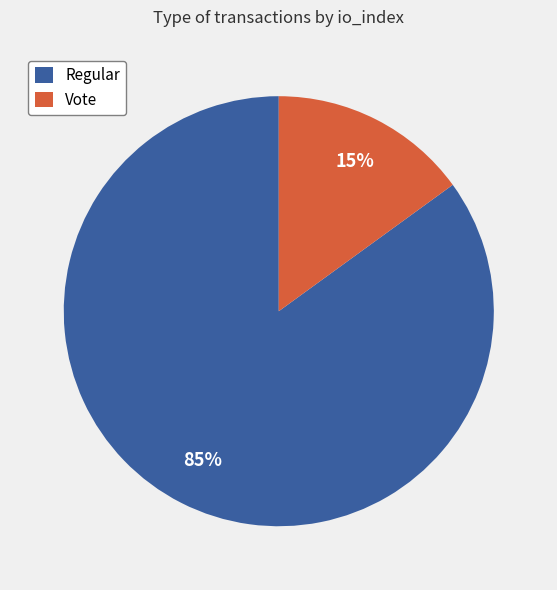

Is the sum of Regular and Vote greater than half?

Yes